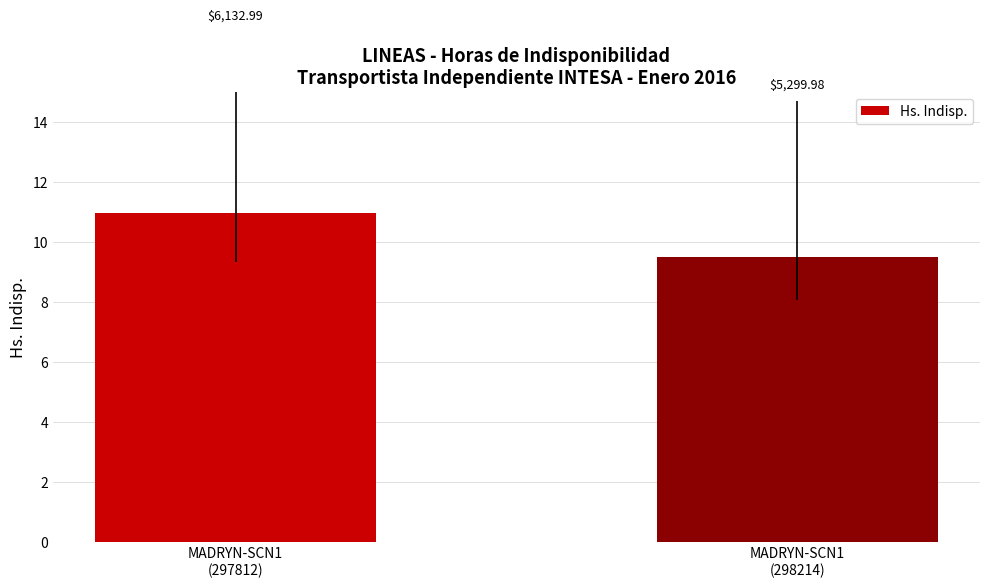

Are the bars horizontal?

No